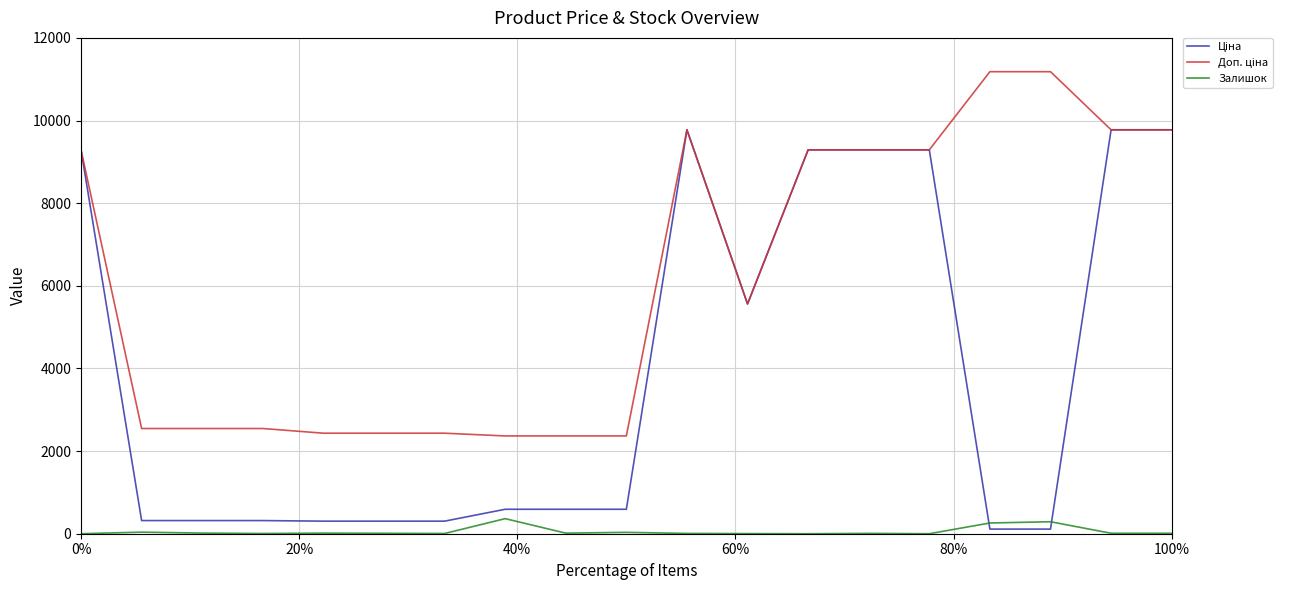

Is this an area chart (filled region under the line)?

No